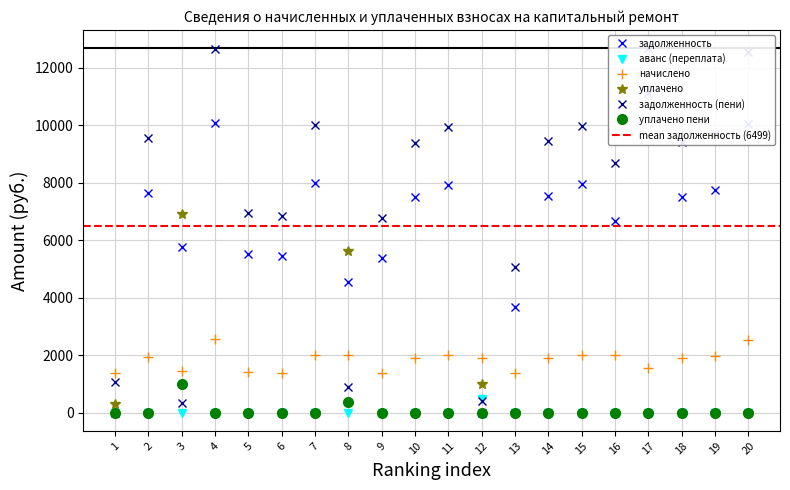

Between which two adjacent categories do задолженность (пени) and уплачено пени first intersect?

2 and 3